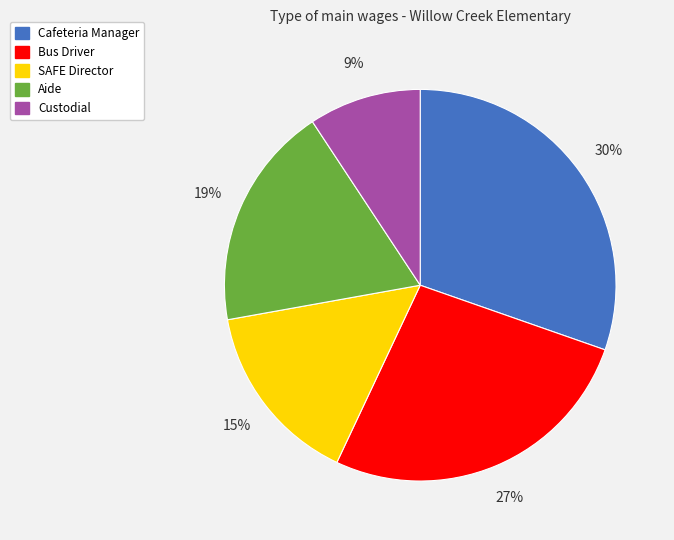

The Custodial slice represents 9% of the pie. True or false?

True